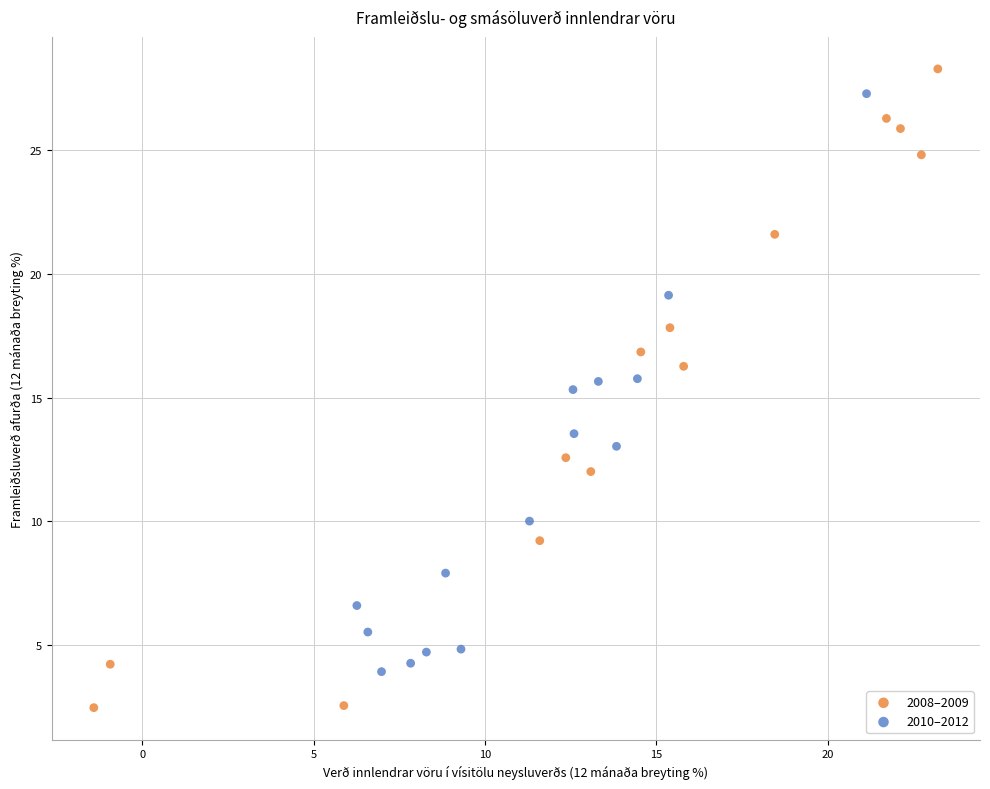

Which series contains the lowest Y value?

2008–2009